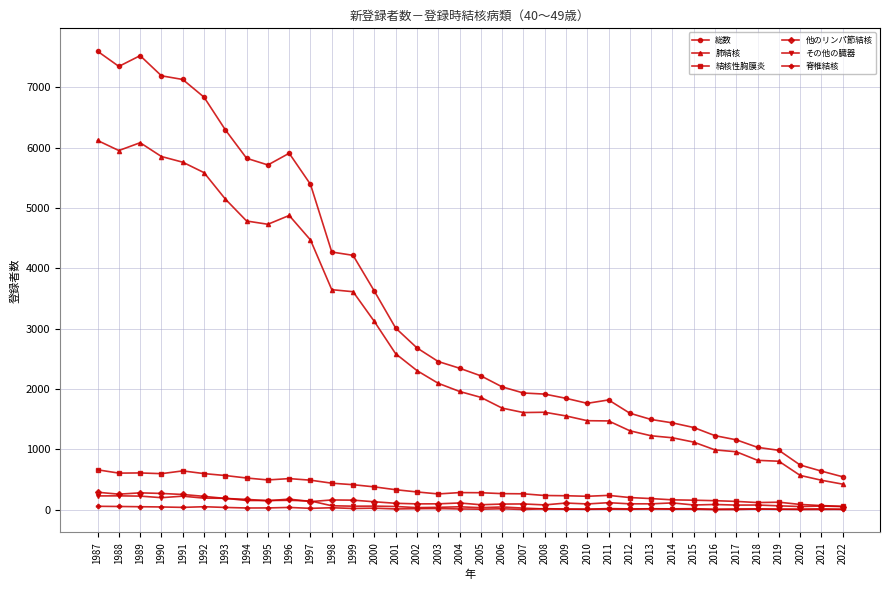

Is it true that 総数 equals 1034 at 2018?

True